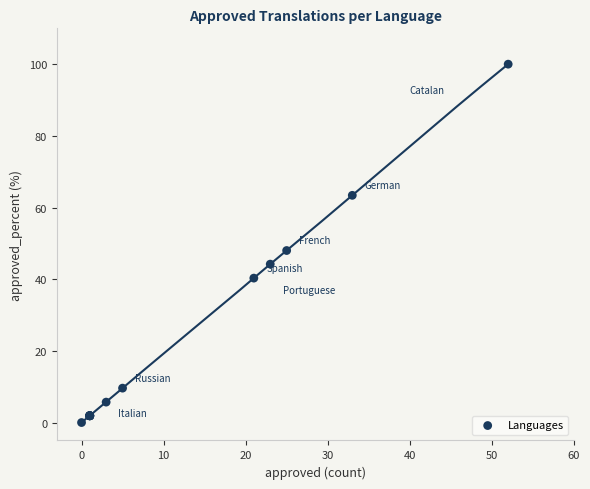

What Y value in the scatter plot is closest to 50?

48.0